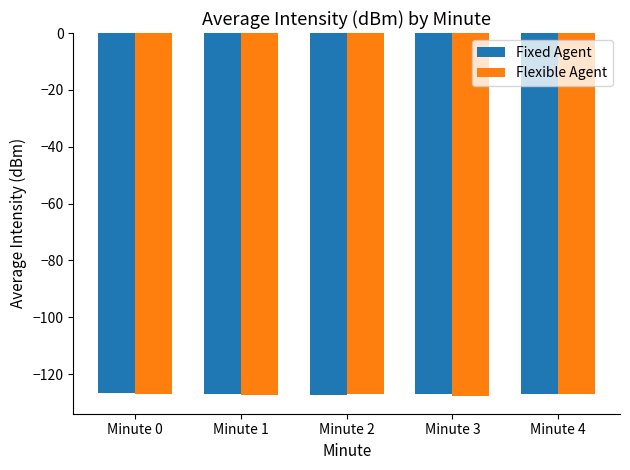

What is the highest value of the Fixed Agent series?

-126.6